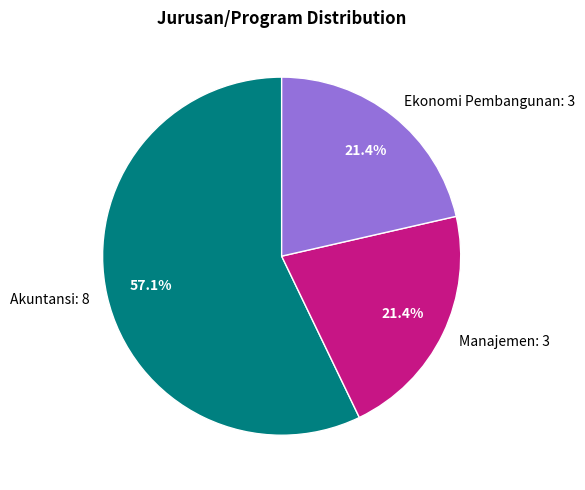

To the nearest percent, what is the difference between the largest and smallest slice percentages?

36%